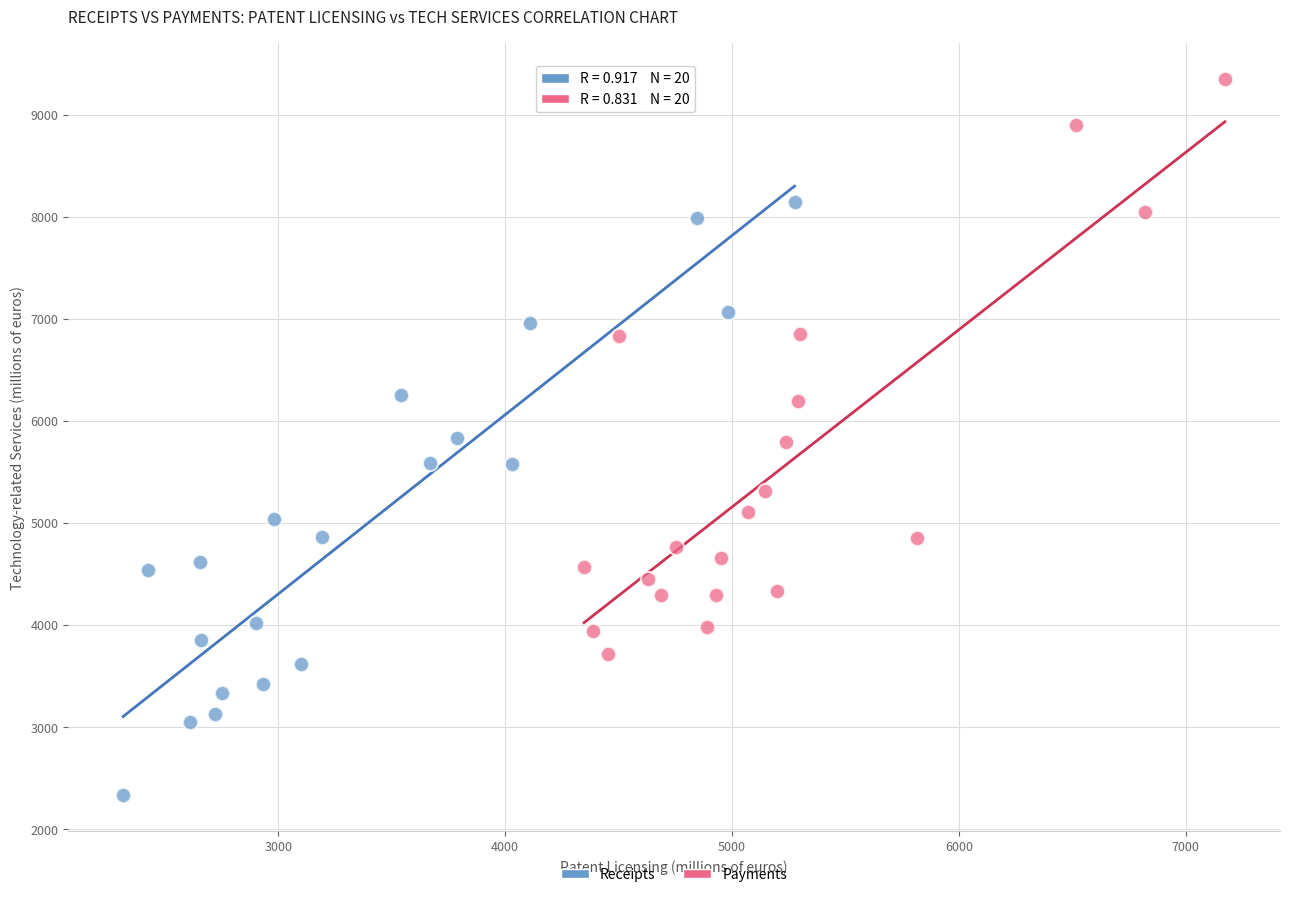

Which series reaches the maximum Y coordinate?

Payments